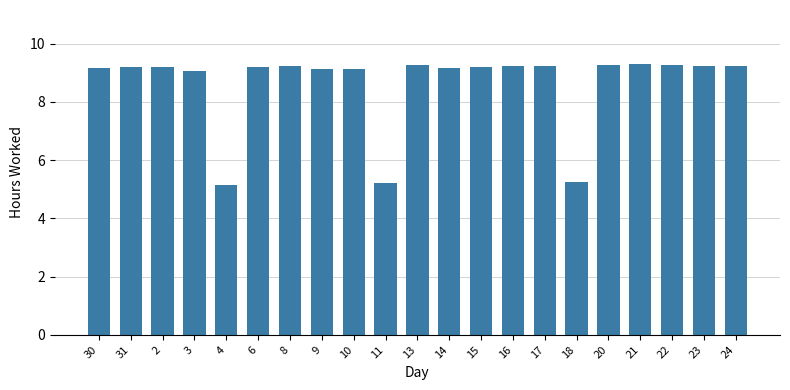

What is the sum of all values?

181.4